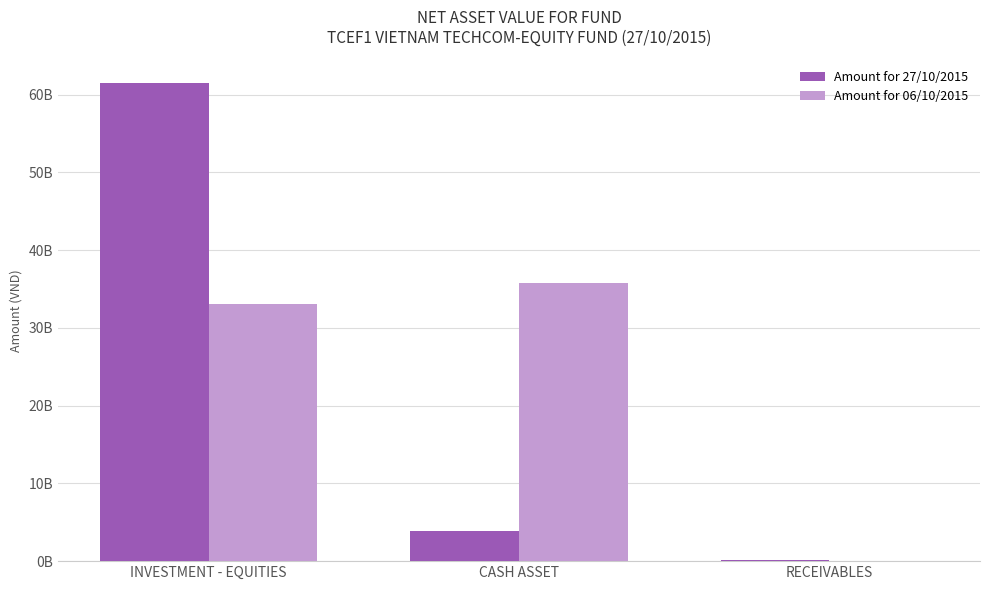

What are all the series names shown in the legend?

Amount for 27/10/2015, Amount for 06/10/2015